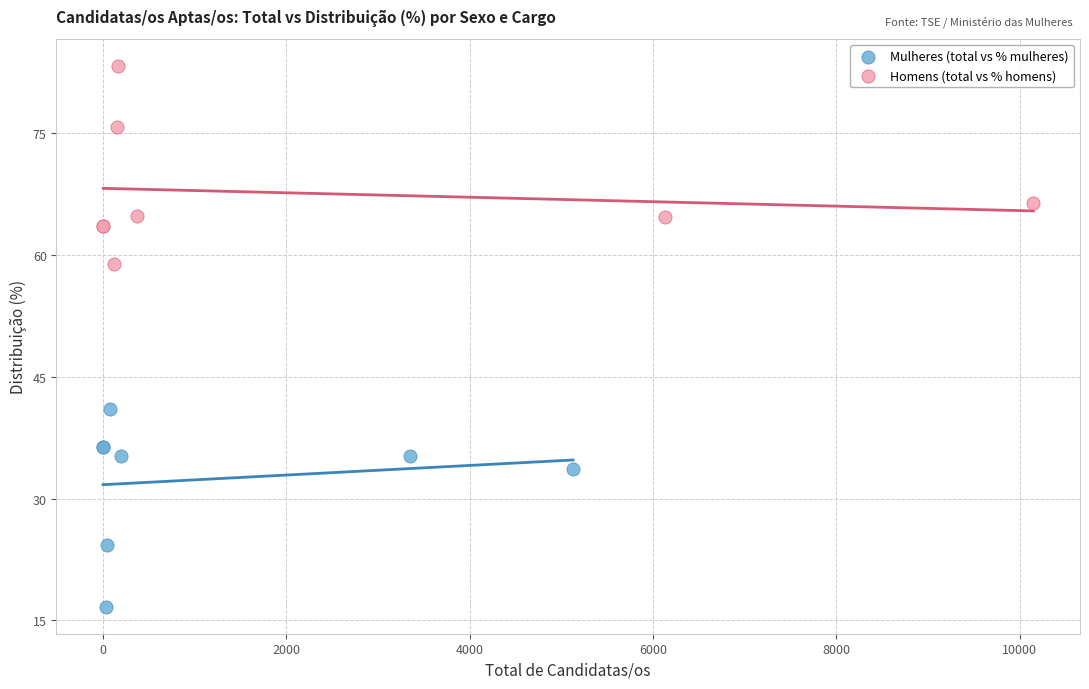

Which series contains the highest Y value?

Homens (total vs % homens)